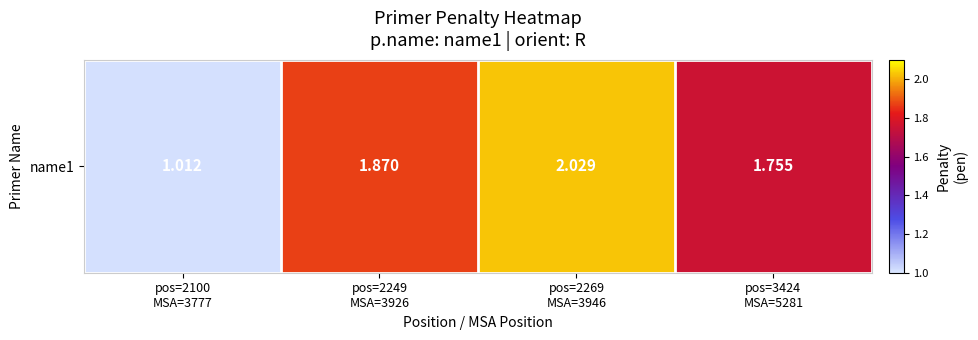

What is the approximate value at pos=3424
MSA=5281?

1.8